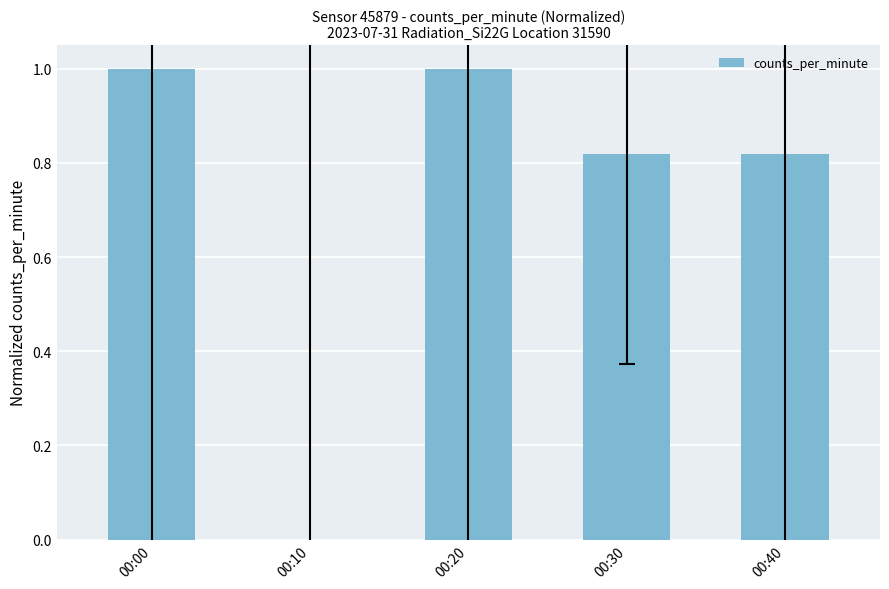

Read the value at 00:00.

1.0